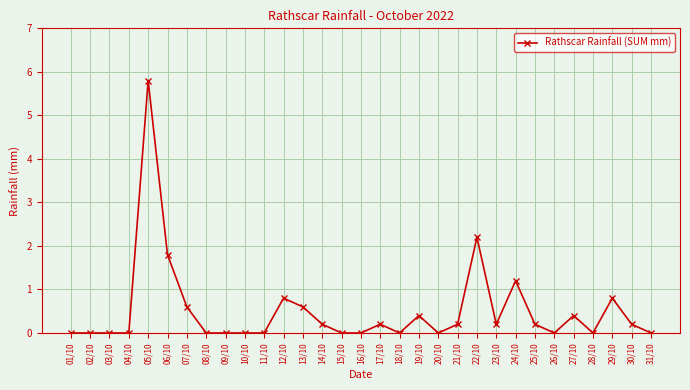

Count the number of data series in this chart.

1